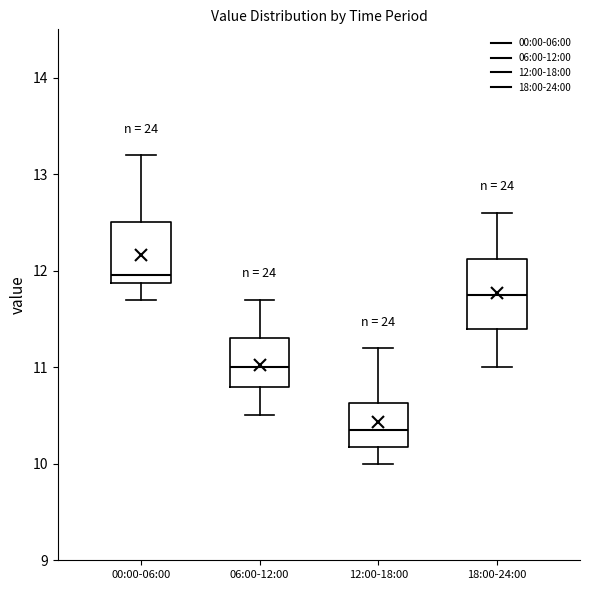

Reading left to right, transcribe this box plot: for each box, give where its median line is, the range the box spans, and where its two whiskers end, as read against the y-axis. The values are not printed on the chart, so give them approximately, as read against the axis.

00:00-06:00: median 12.0, box 11.9 to 12.5, whiskers 11.7 to 13.2
06:00-12:00: median 11.0, box 10.8 to 11.3, whiskers 10.5 to 11.7
12:00-18:00: median 10.4, box 10.2 to 10.6, whiskers 10.0 to 11.2
18:00-24:00: median 11.8, box 11.4 to 12.1, whiskers 11.0 to 12.6